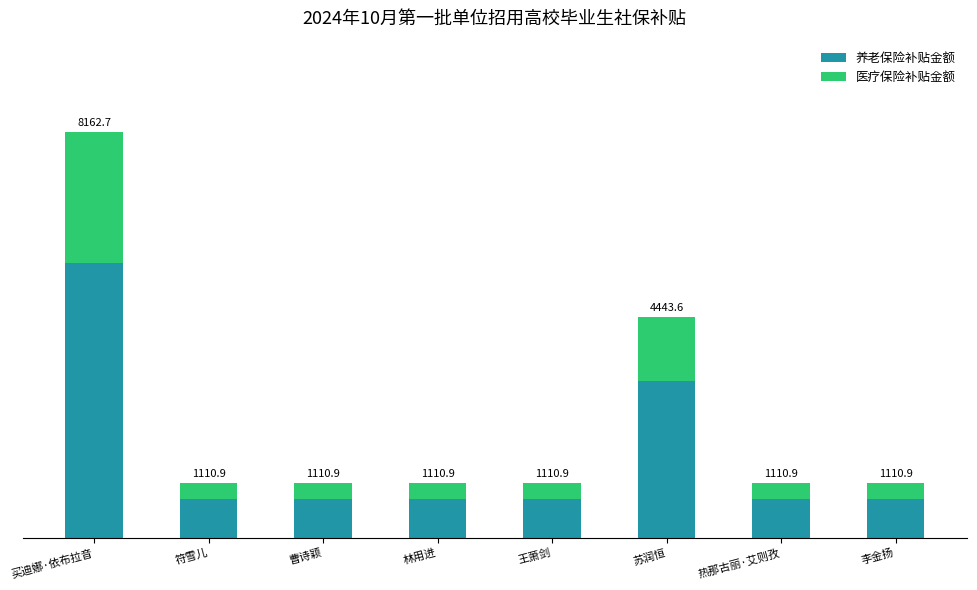

At 李金扬, list the series in order from largest to smallest.

养老保险补贴金额, 医疗保险补贴金额